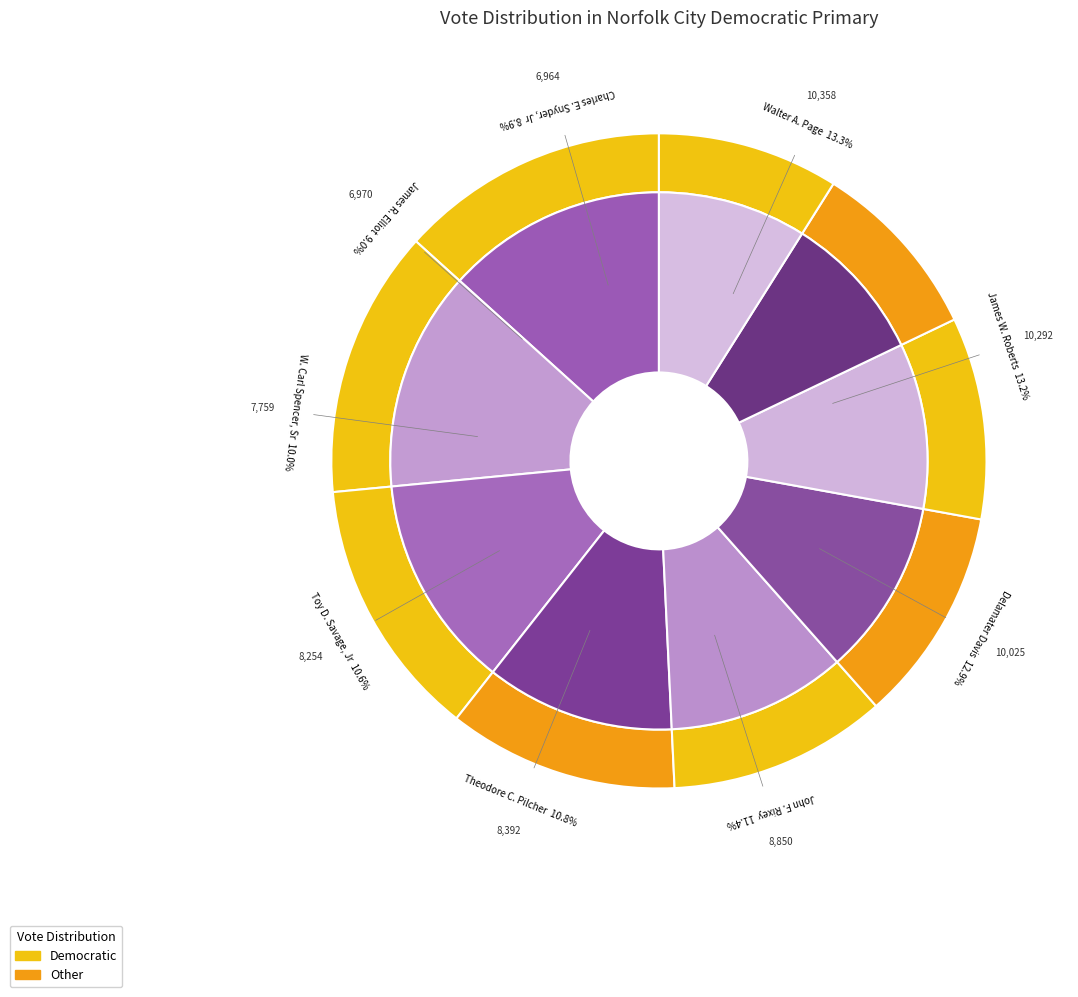

Rank the categories by value from lowest to highest.

Charles E. Snyder, Jr, James R. Elliot, W. Carl Spencer, Sr, Toy D. Savage, Jr, Theodore C. Pilcher, John F. Rixey, Delamater Davis, James W. Roberts, Walter A. Page